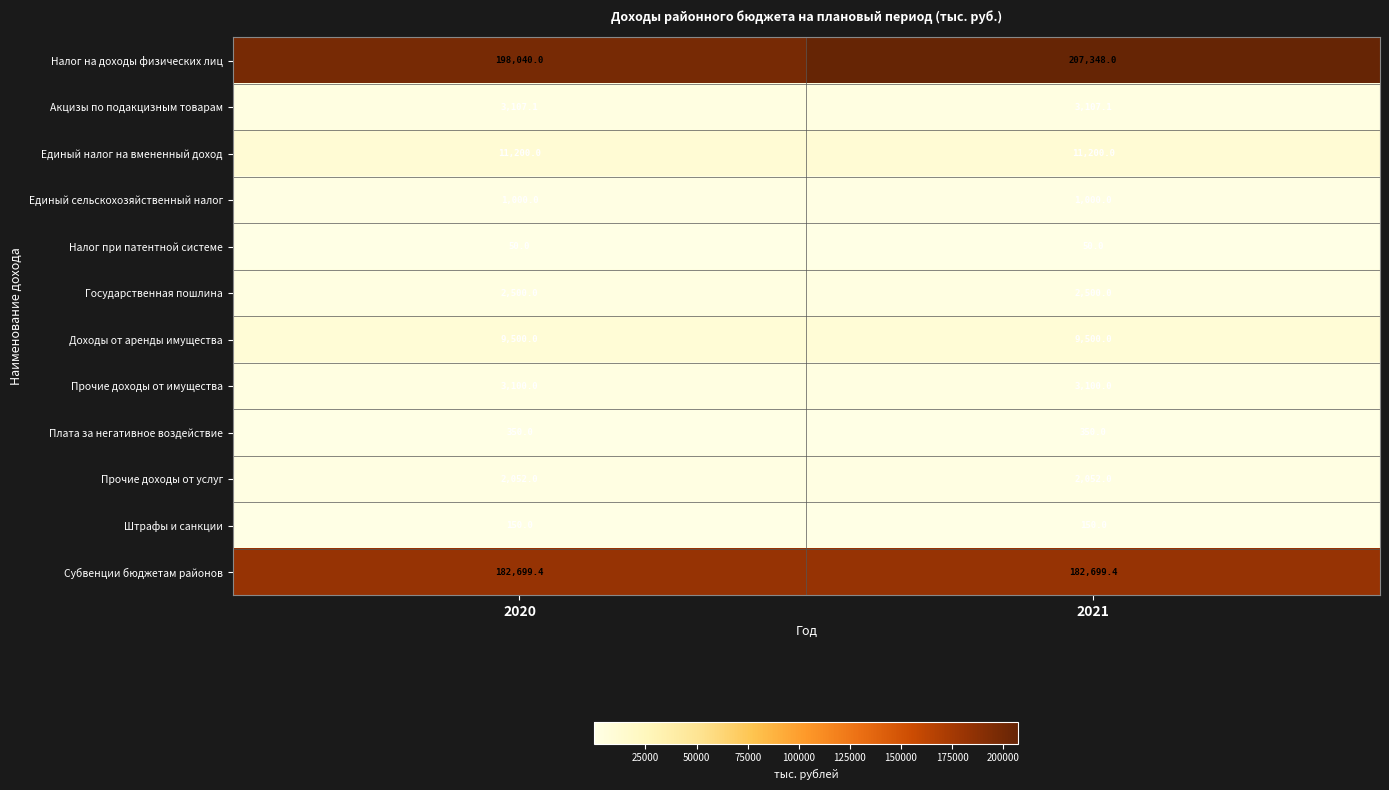

Reading right to left, extract all data points from this chart.

Налог на доходы физических лиц: 207348.0	198040.0
Акцизы по подакцизным товарам: 3107.1	3107.1
Единый налог на вмененный доход: 11200.0	11200.0
Единый сельскохозяйственный налог: 1000.0	1000.0
Налог при патентной системе: 50.0	50.0
Государственная пошлина: 2500.0	2500.0
Доходы от аренды имущества: 9500.0	9500.0
Прочие доходы от имущества: 3100.0	3100.0
Плата за негативное воздействие: 350.0	350.0
Прочие доходы от услуг: 2052.0	2052.0
Штрафы и санкции: 150.0	150.0
Субвенции бюджетам районов: 182699.4	182699.4